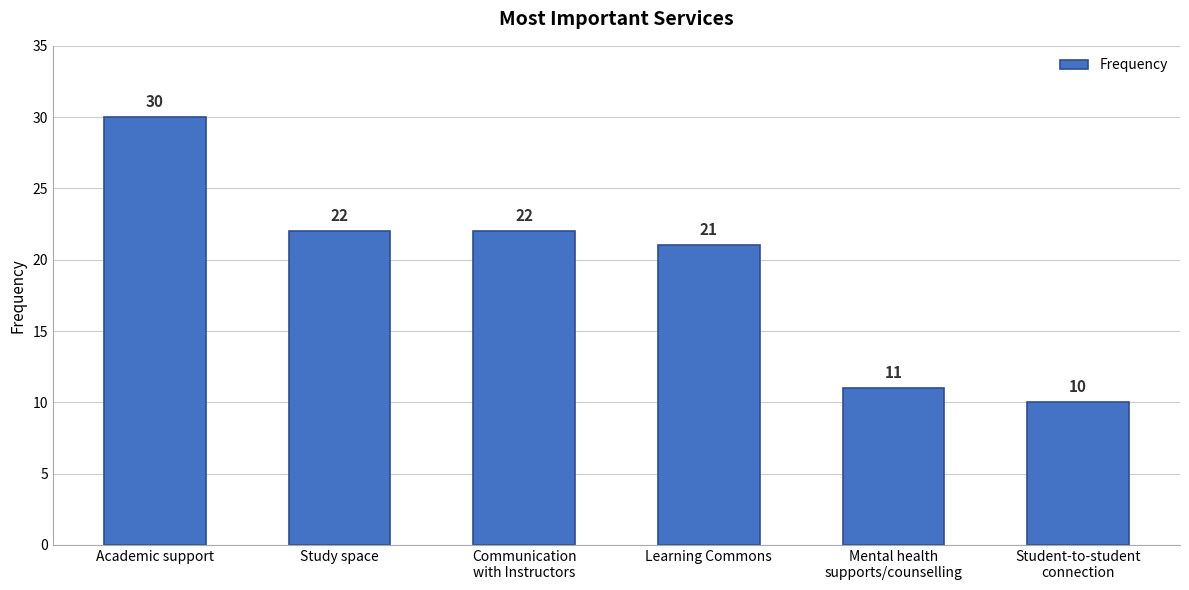

What is the sum of all values?

116